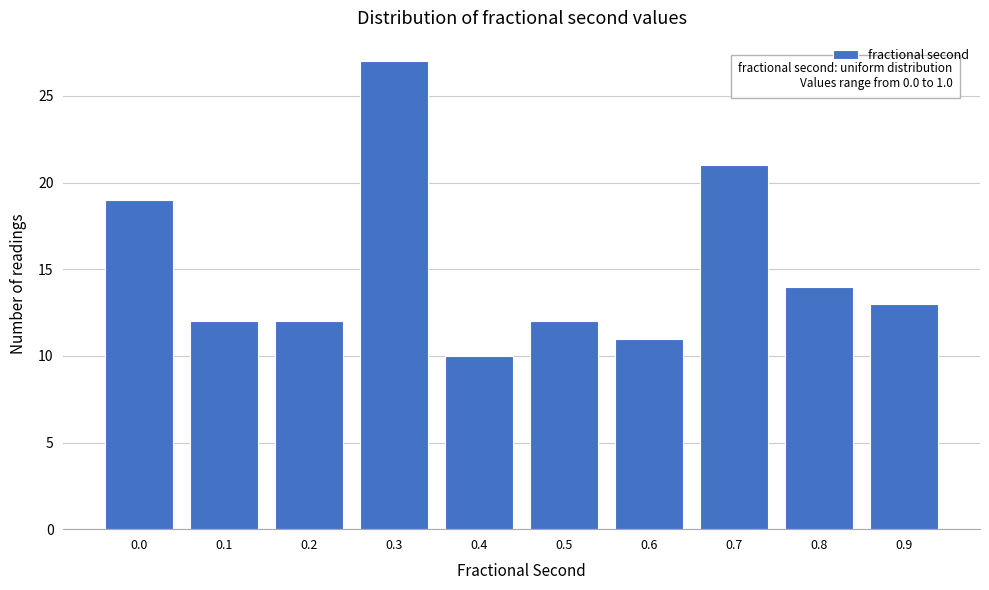

Reading left to right, extract all data points from this chart.

0.0=19	0.1=12	0.2=12	0.3=27	0.4=10	0.5=12	0.6=11	0.7=21	0.8=14	0.9=13